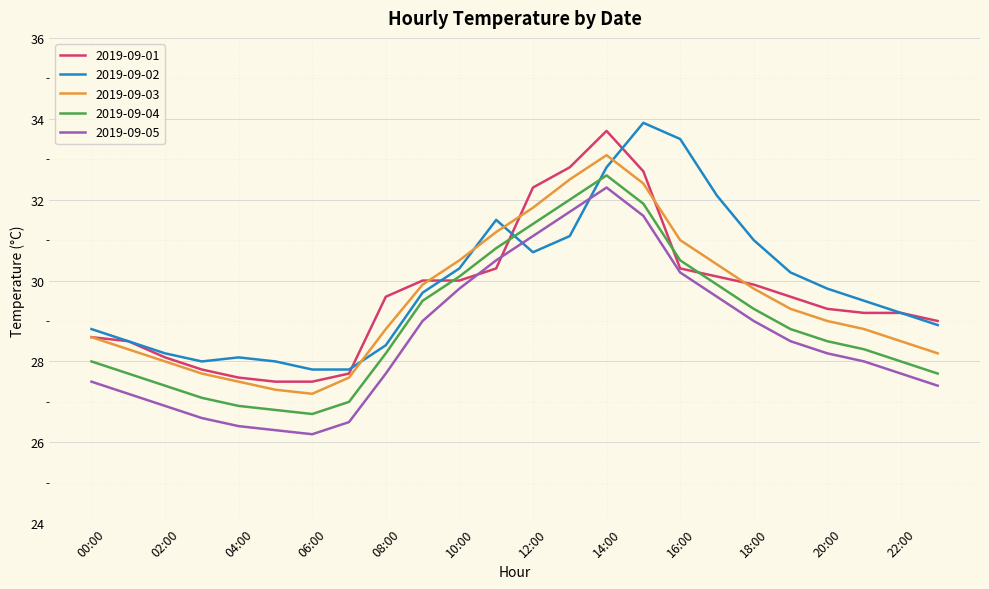

In 2019-09-05, how many points are higher than both neighbors (excluding endpoints)?

1